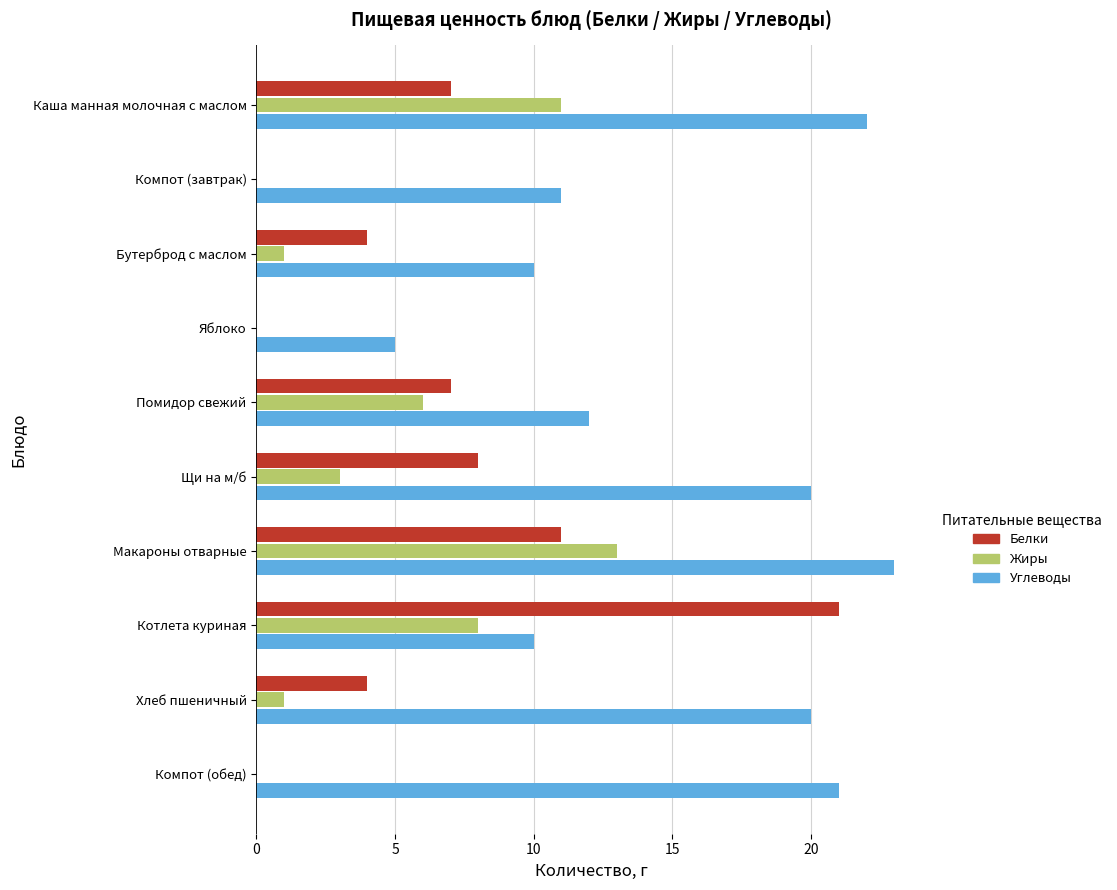

Which series changed the most between Каша манная молочная с маслом and Компот (обед)?

Жиры